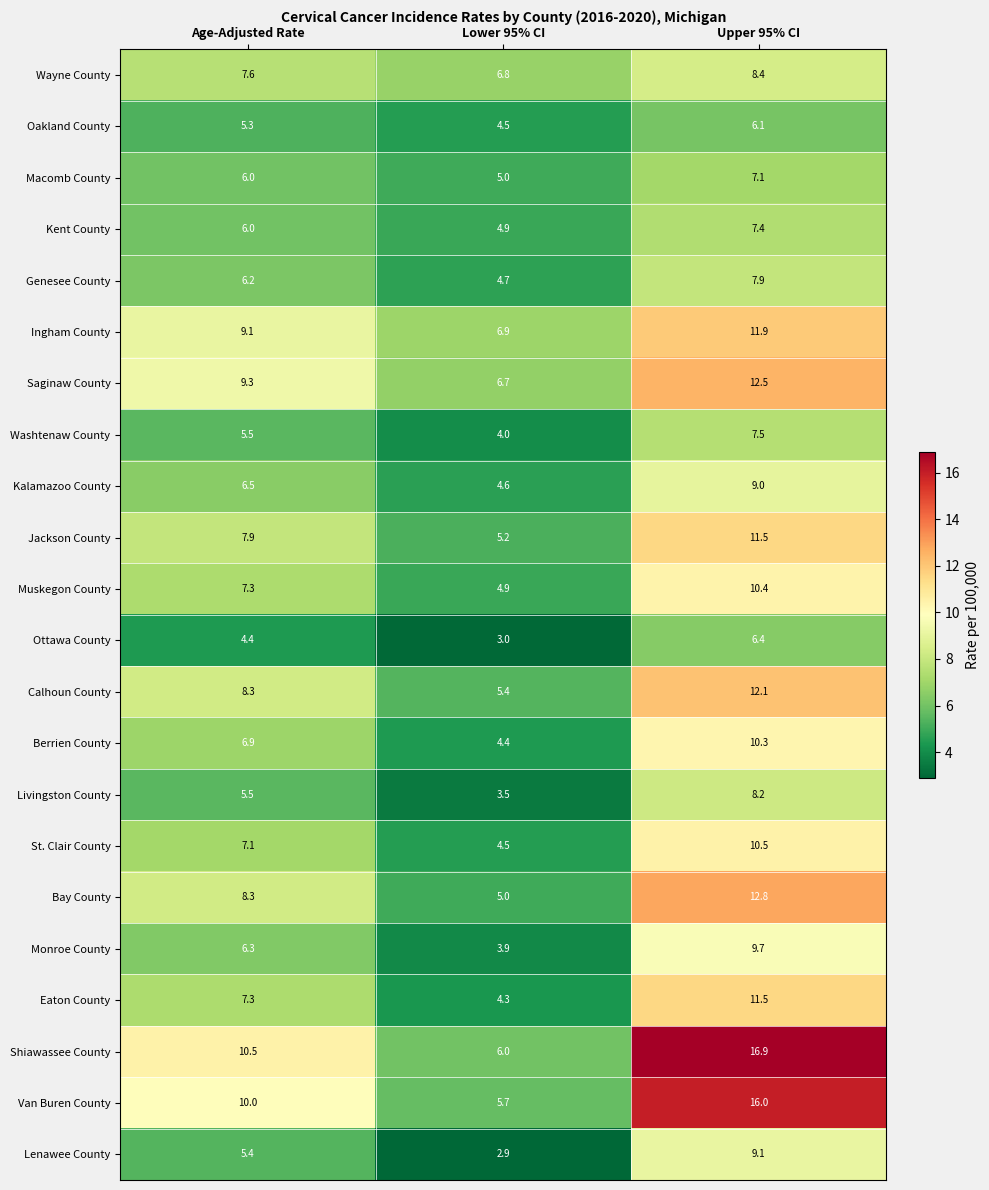

What is the maximum value shown in the chart?

16.9